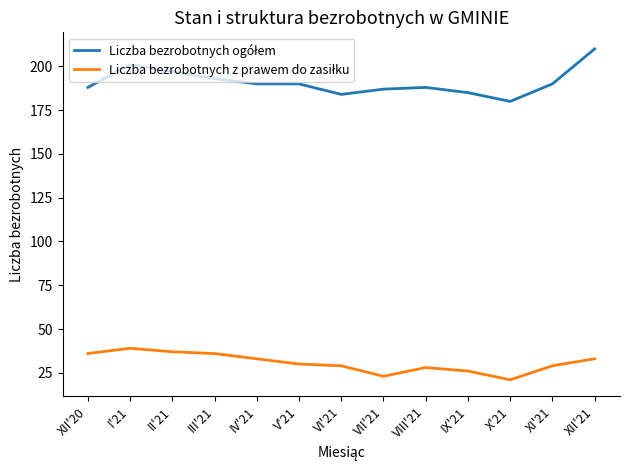

Which label corresponds to the largest value in the chart?

XII'21